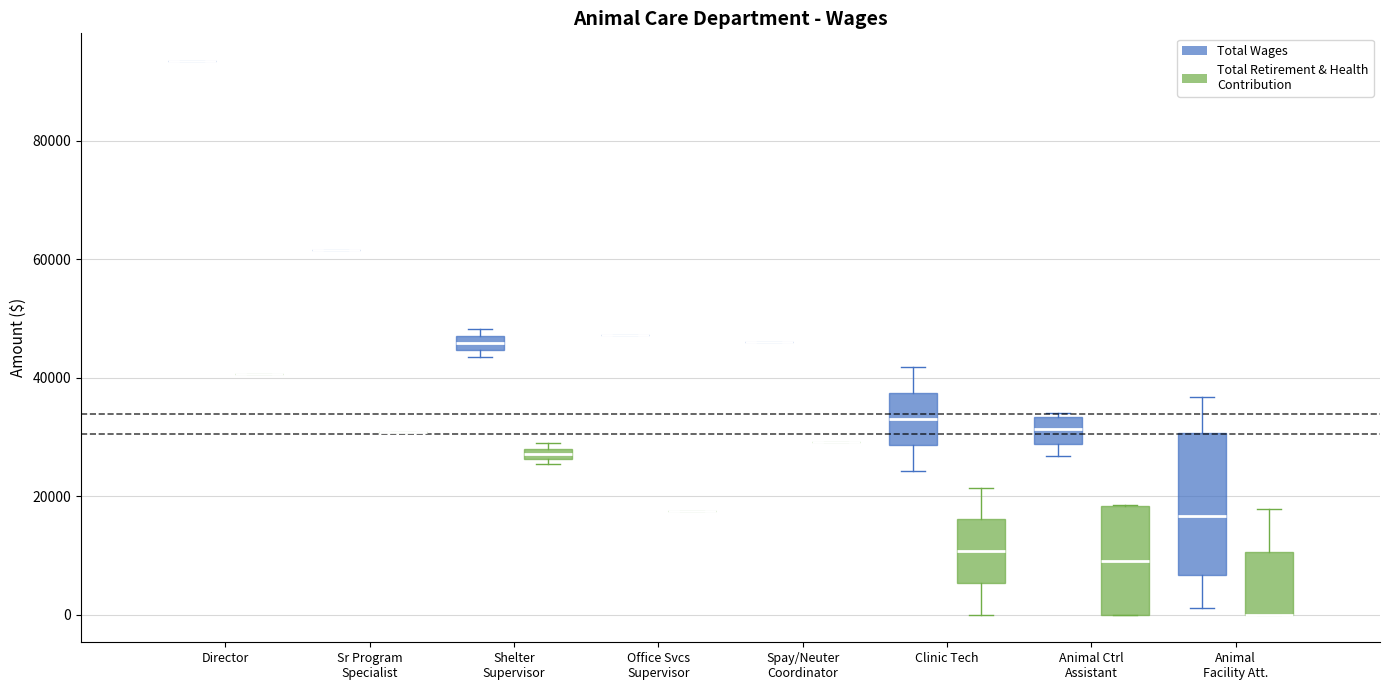

Comparing the boxes themselves (not the whiskers), which one is the tallest?

Animal Facility Att. (Total Wages)